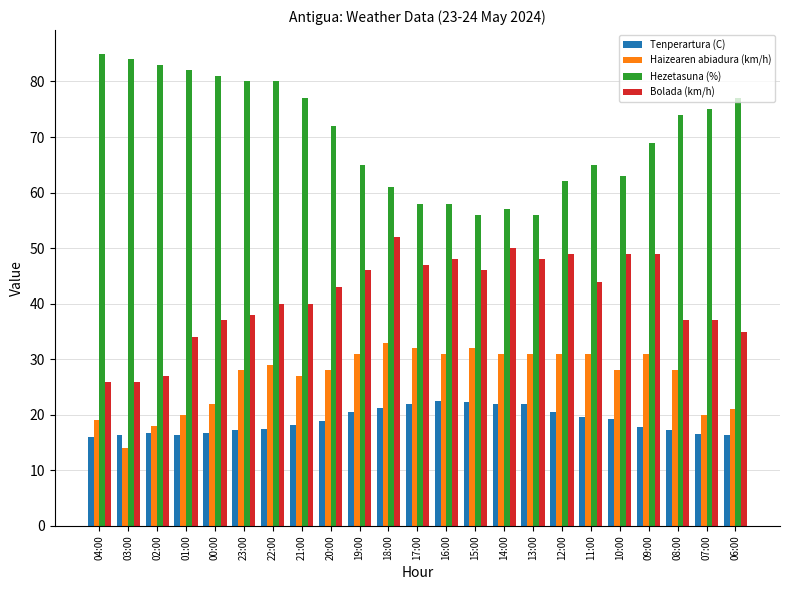

What is the sum of all Bolada (km/h) values?

948.0